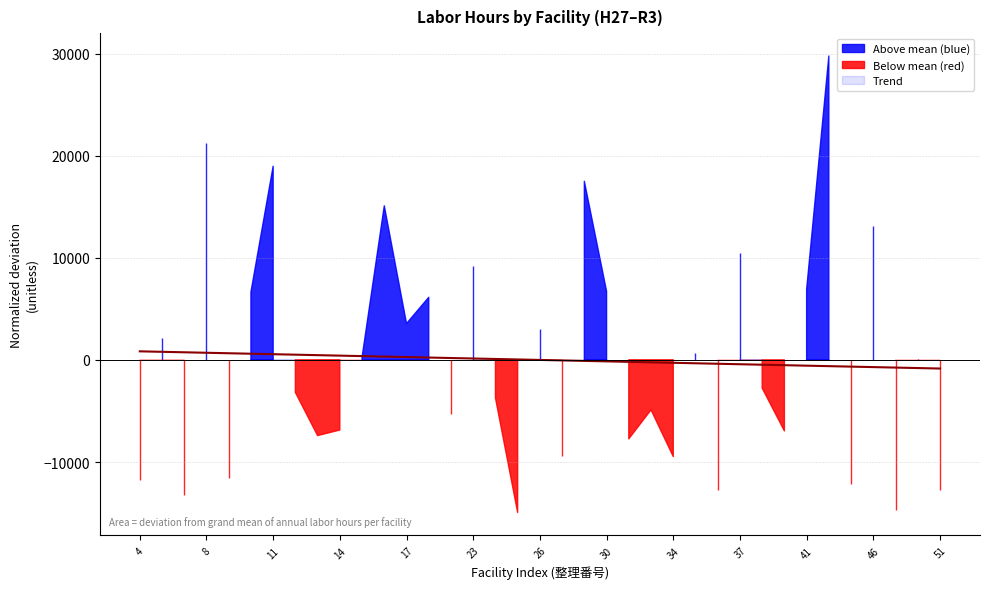

Count the number of values greater than 0.

19